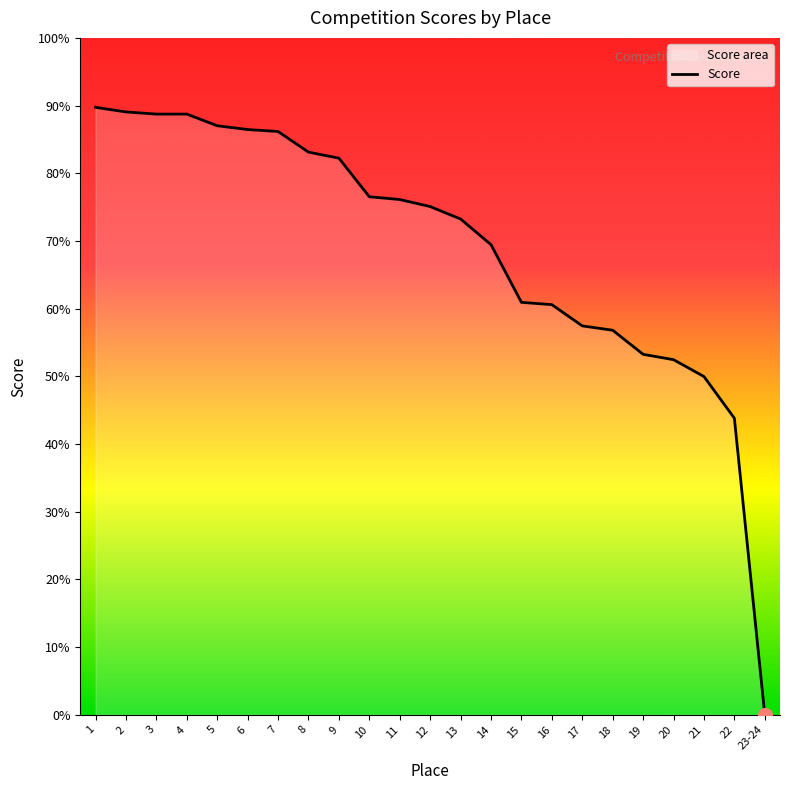

Which label corresponds to the smallest value in the chart?

23-24